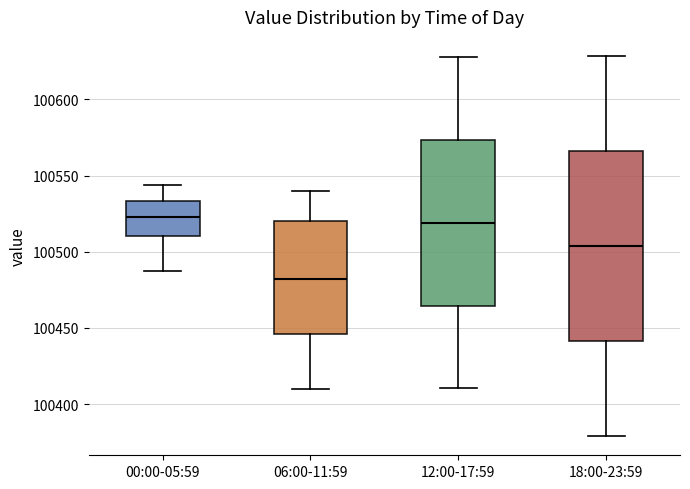

Reading left to right, read every box against the y-axis: the position of its median line, the range the box covers, and the ends of its whiskers. The values are not printed on the chart, so give them approximately, as read against the axis.

00:00-05:59: median 100525, box 100510 to 100535, whiskers 100485 to 100545
06:00-11:59: median 100480, box 100445 to 100520, whiskers 100410 to 100540
12:00-17:59: median 100520, box 100465 to 100575, whiskers 100410 to 100630
18:00-23:59: median 100505, box 100440 to 100565, whiskers 100380 to 100630